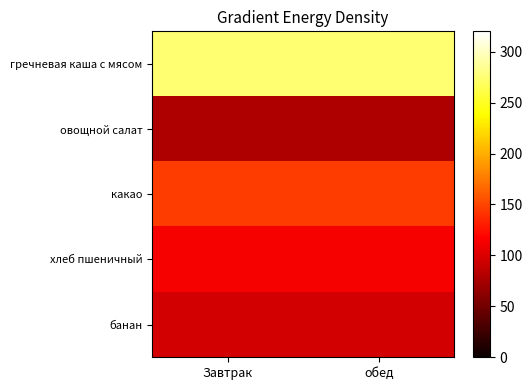

Reading left to right, list all the values displayed in this chart.

гречневая каша с мясом: Завтрак=274.9	обед=274.9
овощной салат: Завтрак=79.6	обед=79.6
какао: Завтрак=145.2	обед=145.2
хлеб пшеничный: Завтрак=113.2	обед=113.2
банан: Завтрак=95.0	обед=95.0